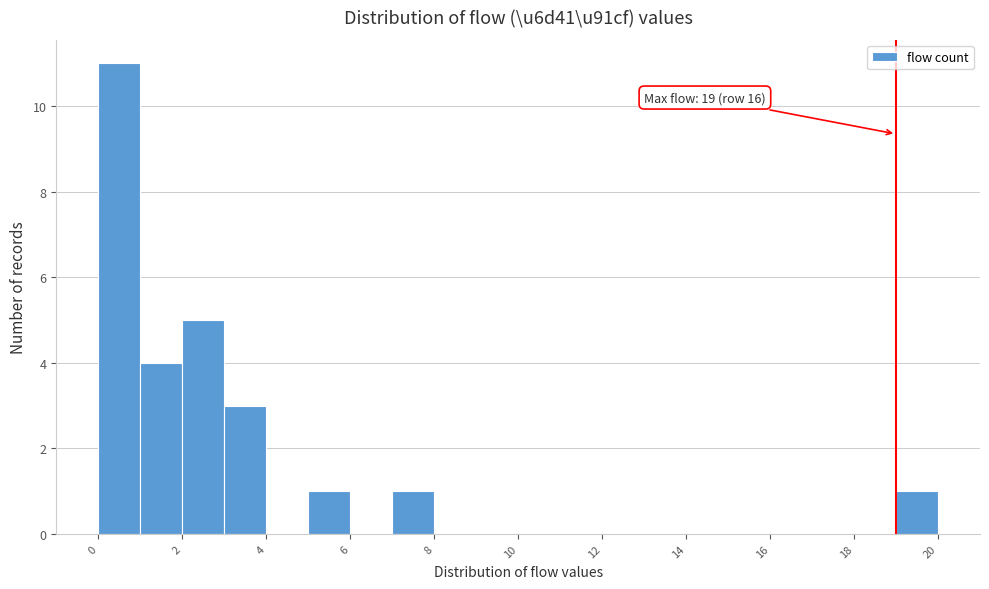

Which range on the x-axis has the tallest bar?

0 to 1